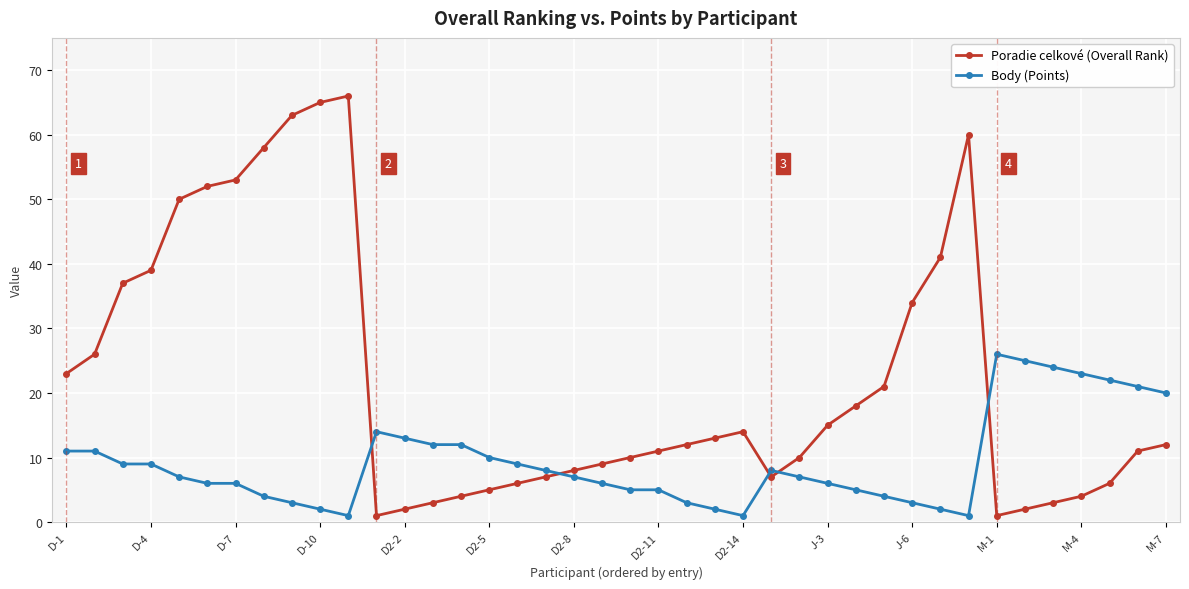

Which series has the largest total across all categories?

Poradie celkové (Overall Rank)